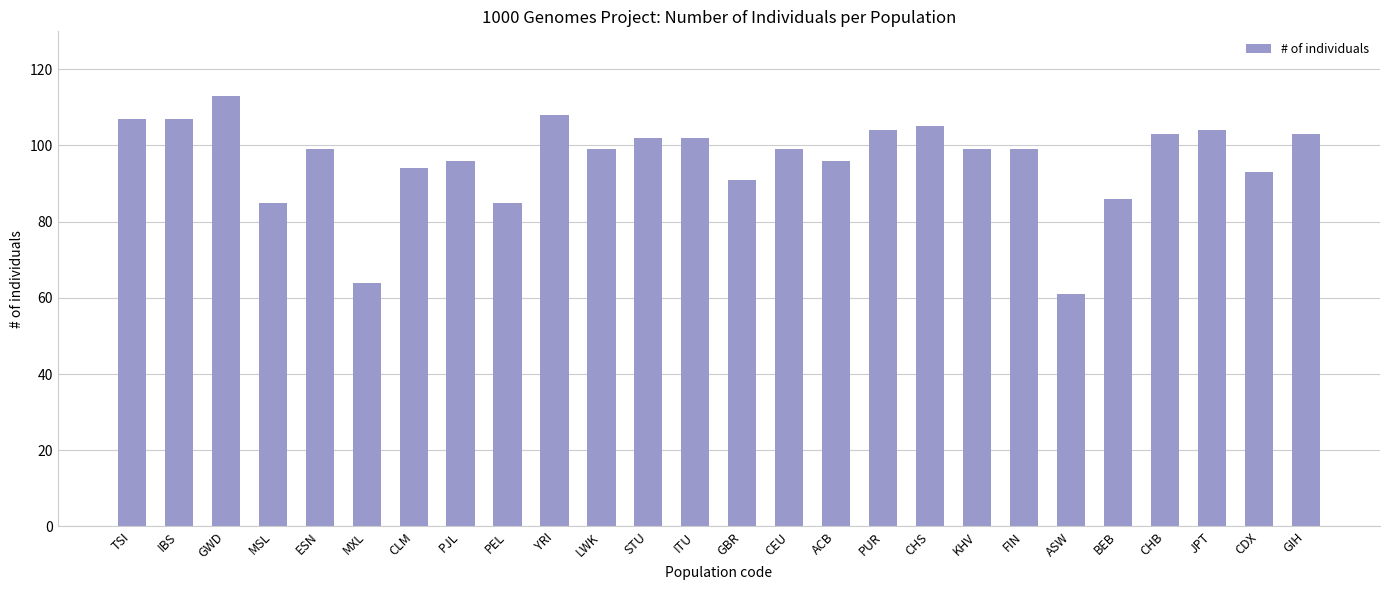

How many distinct data groups are displayed?

1